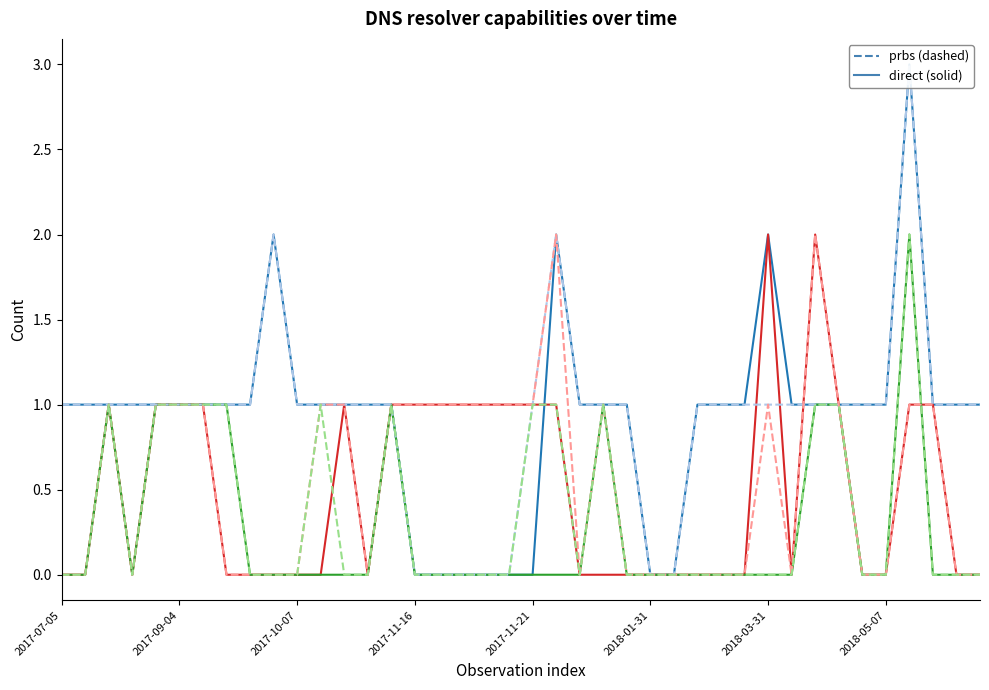

At which category is the sum across all series the highest?

36